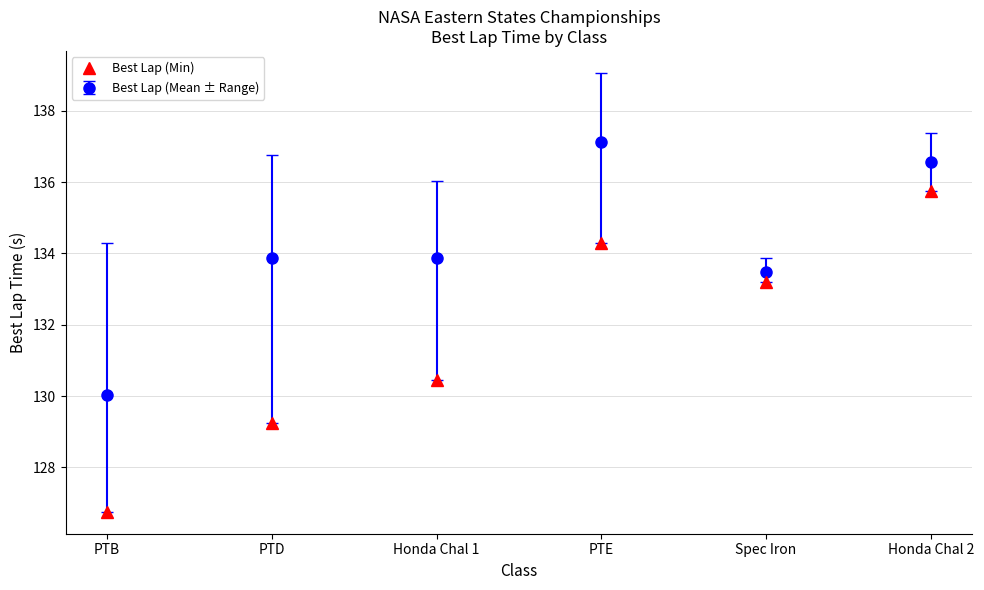

What is the difference between the Best Lap (Mean ± Range) values at PTD and Spec Iron?

0.4